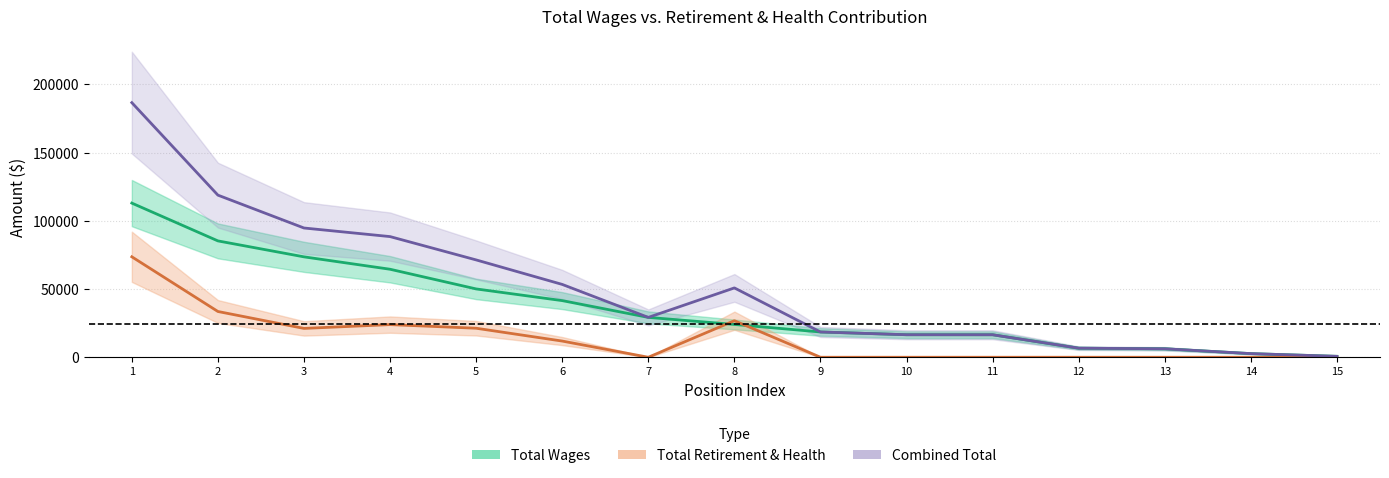

What is the sum of all Combined Total values?

761034